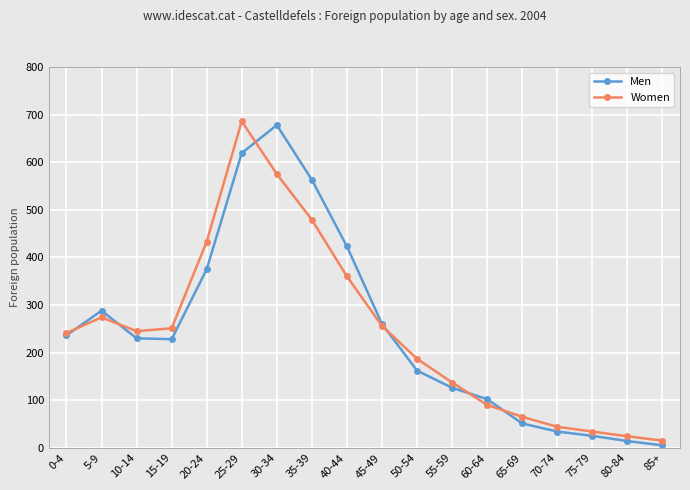

What position from the right is 50-54?

8